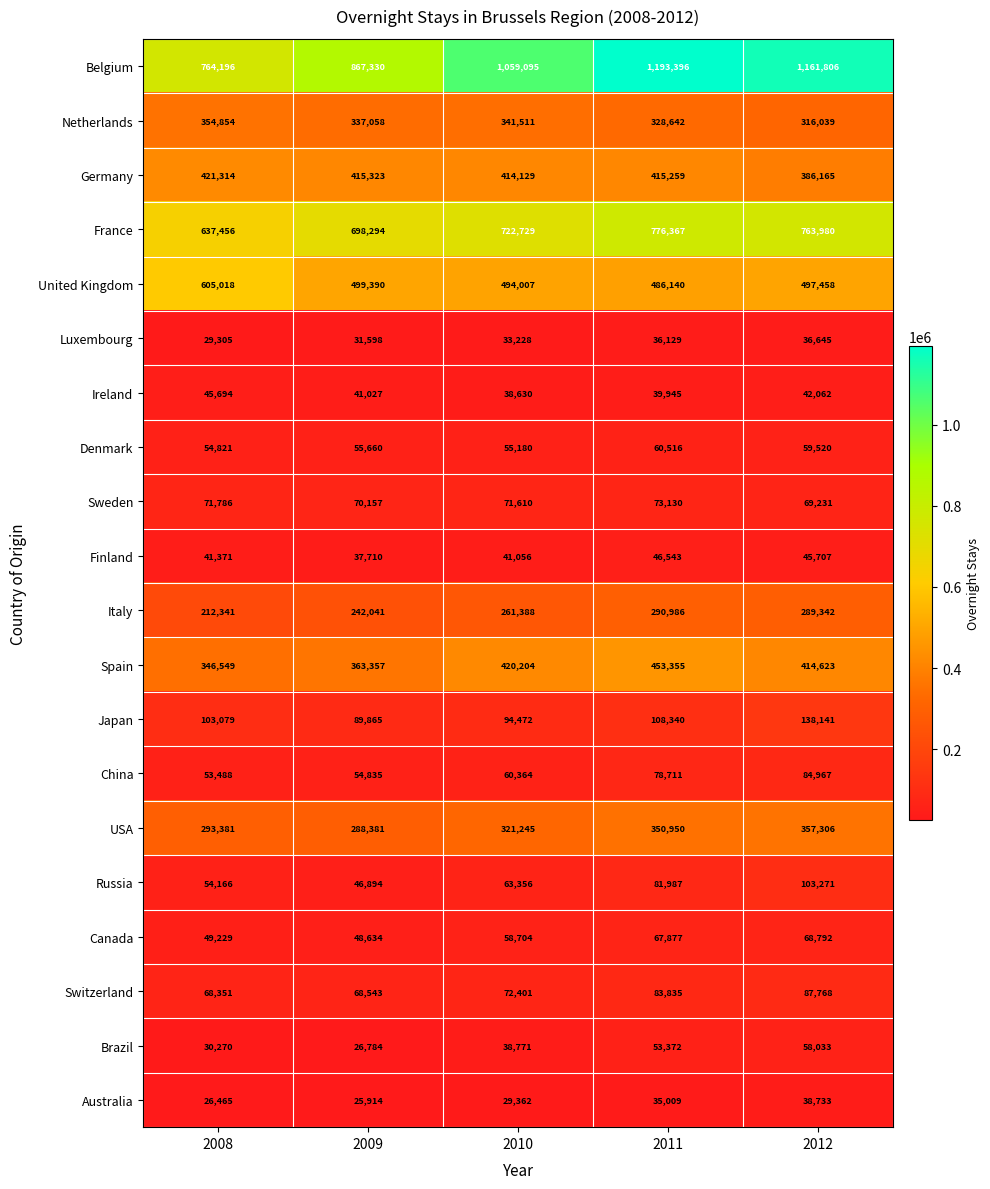

Where is Spain nearest to the value 399952?

2012